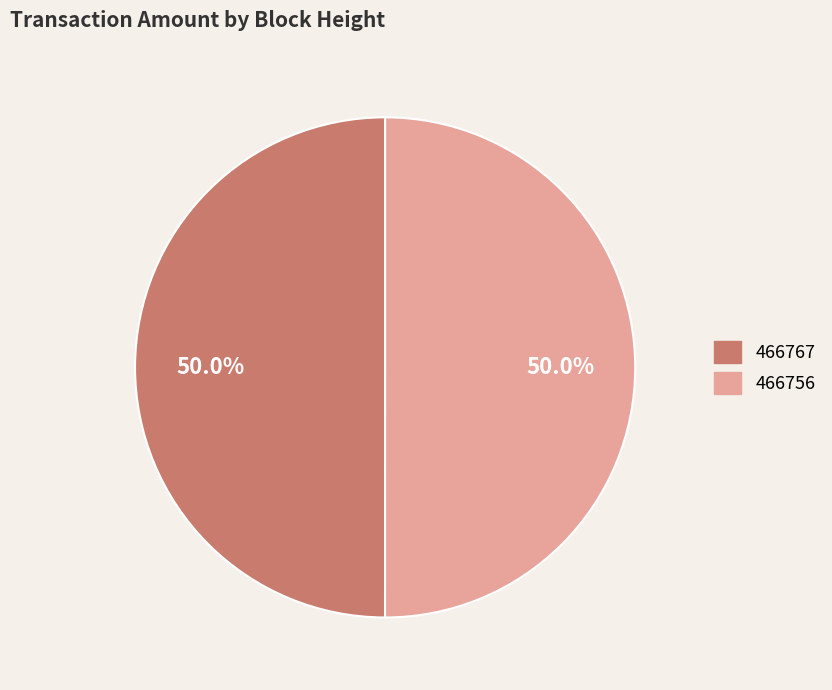

Approximately how many times larger is the value at 466756 compared to 466767?

1.0